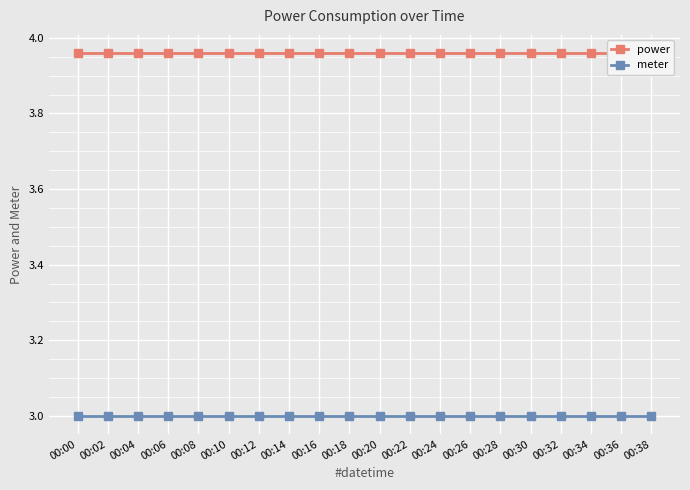

What is the maximum value for power?

4.0